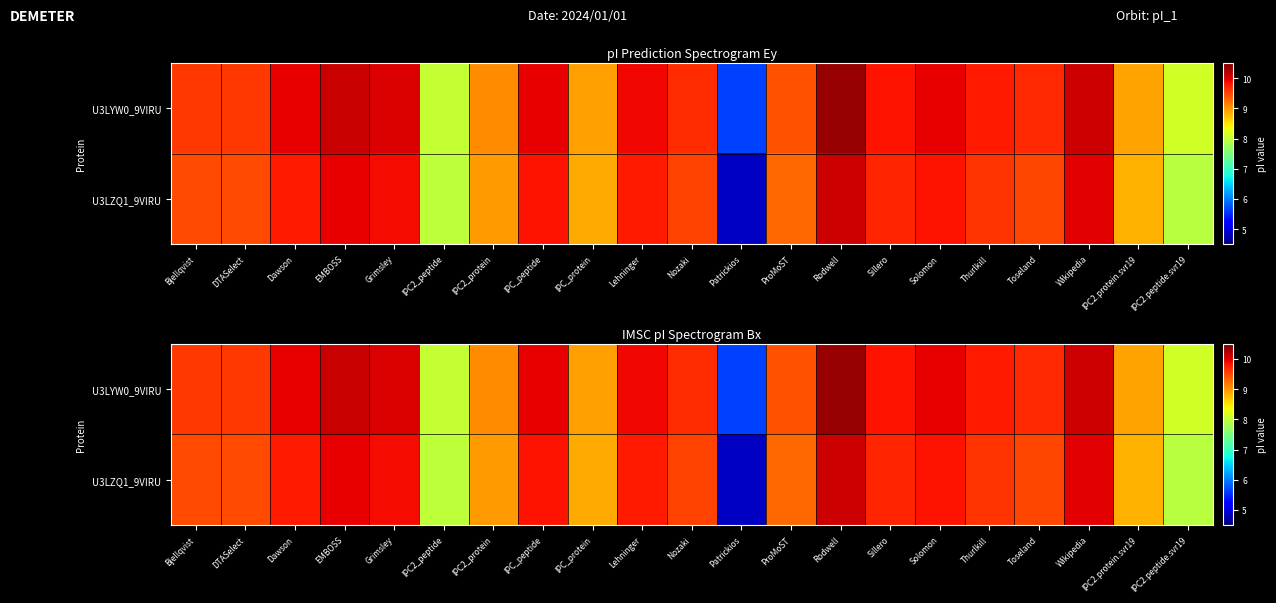

List the series in order of their overall mean, lowest first.

U3LZQ1_9VIRU, U3LYW0_9VIRU